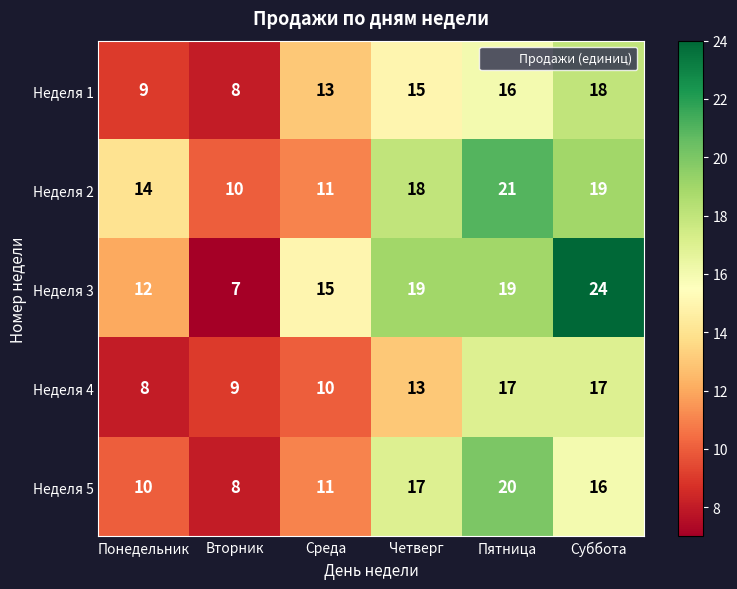

True or false: Неделя 5 has a value of 26 at Пятница.

False